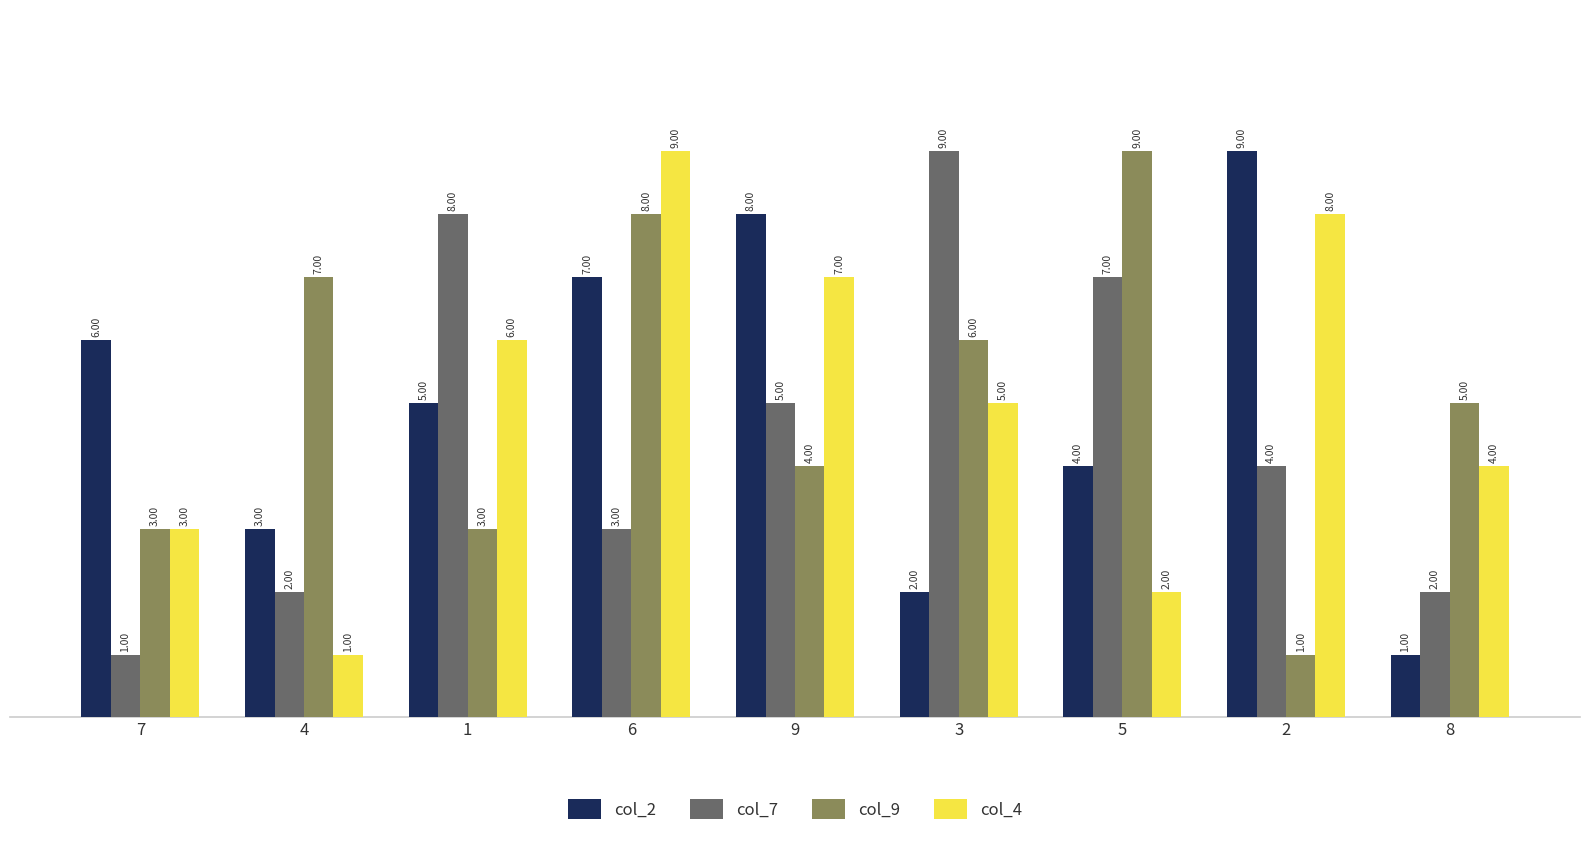

At how many categories does at least one series exceed 3?

9